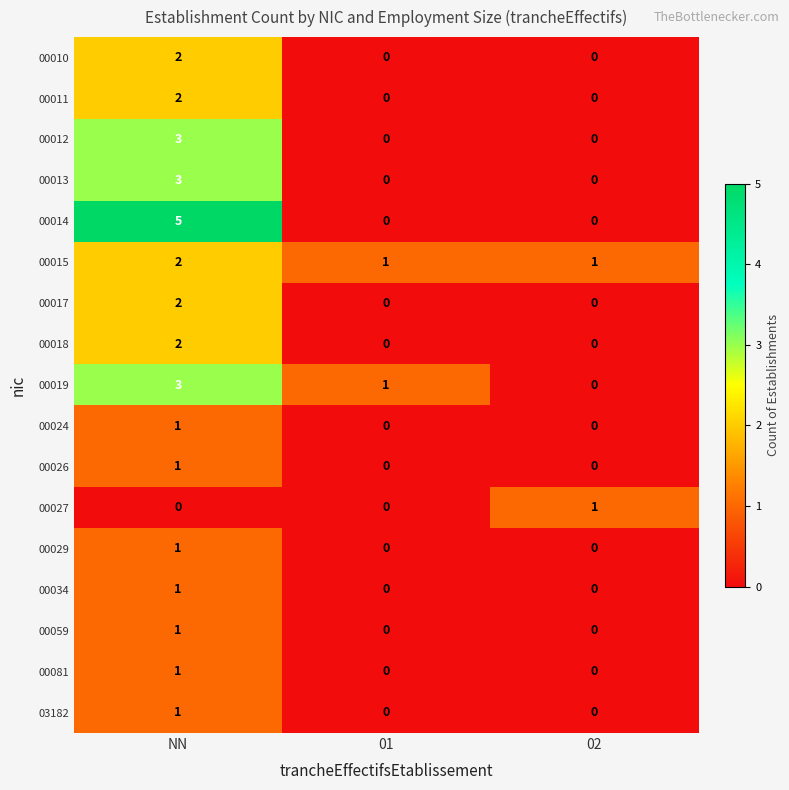

The value of 00027 at NN is 0. True or false?

True